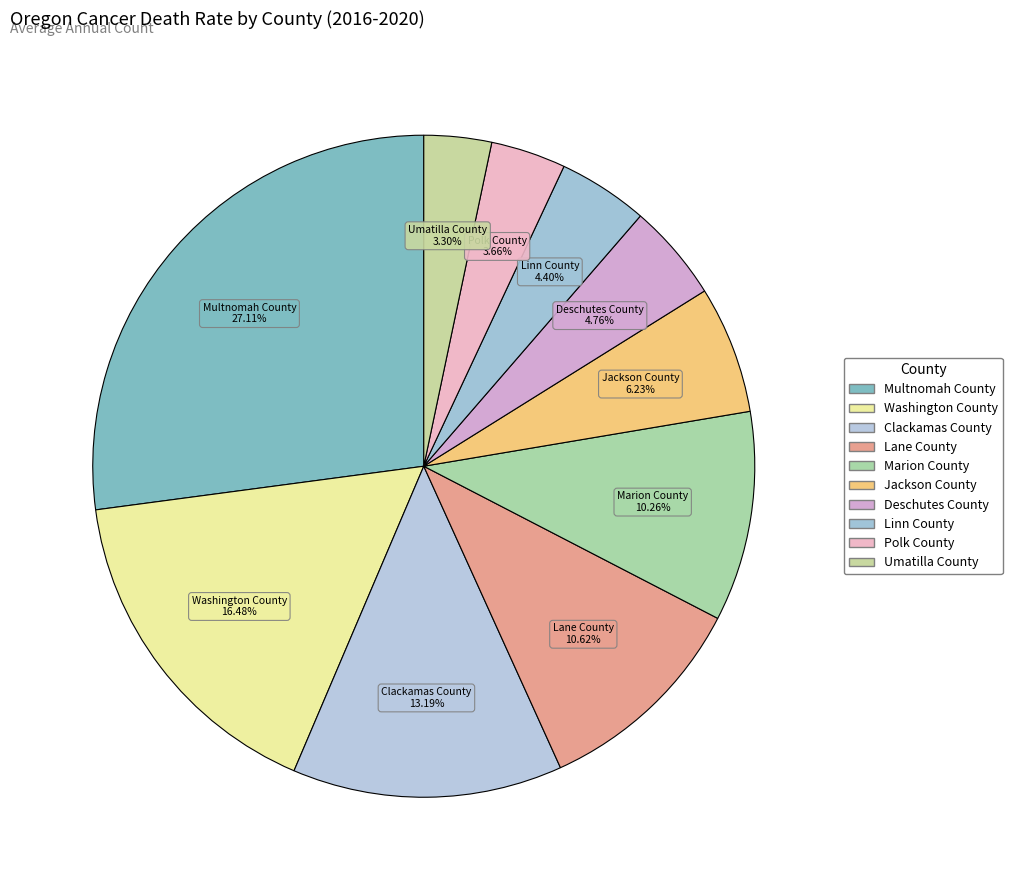

Is there a majority slice in this chart?

No